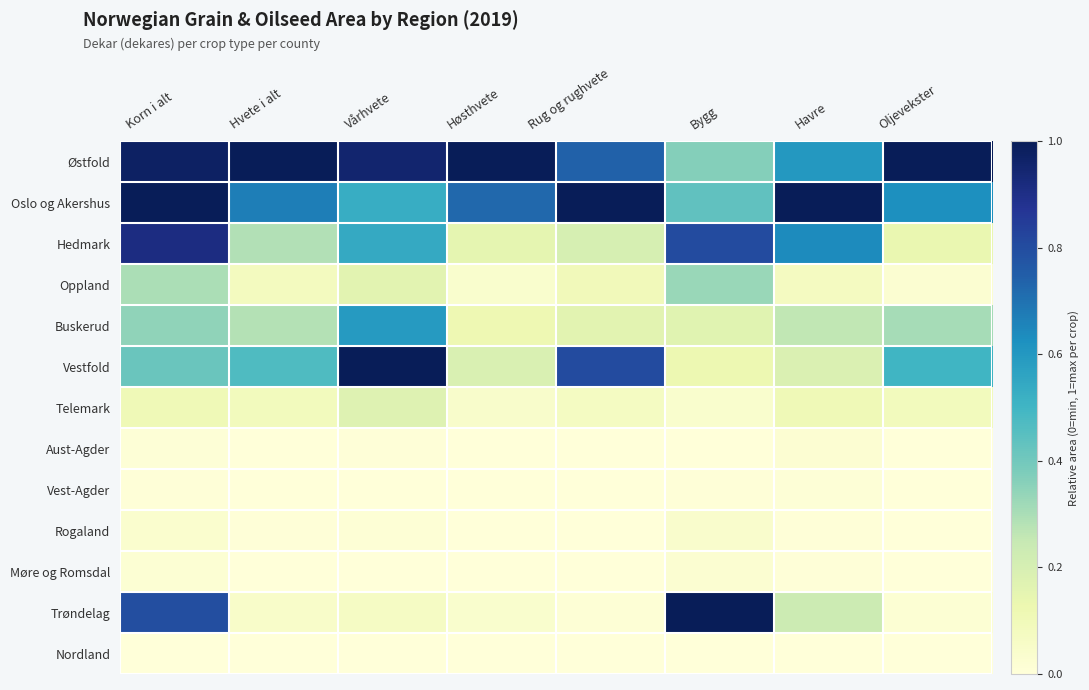

Which series has the widest spread of values?

Trøndelag